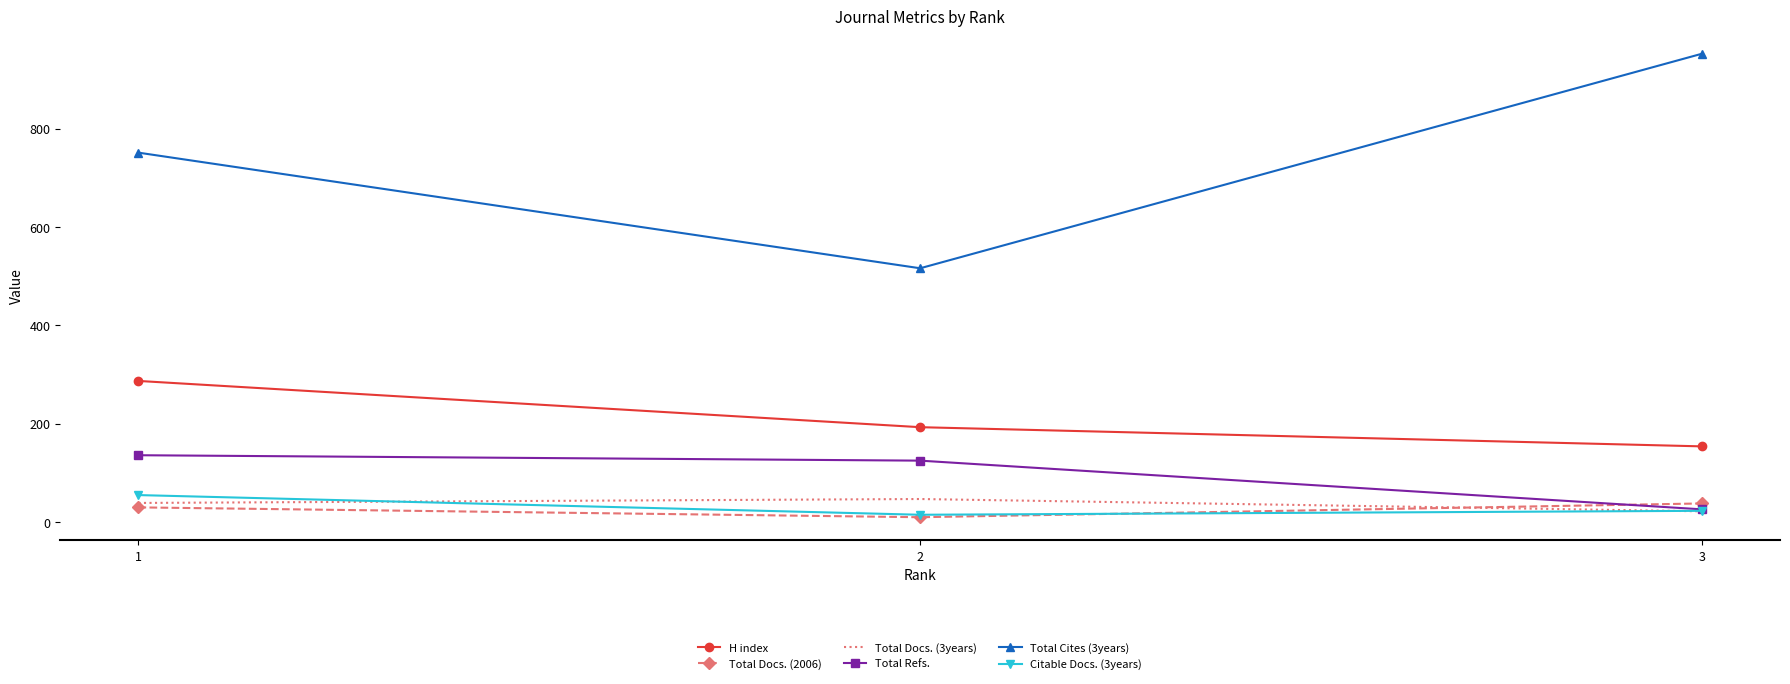

What is the greatest value displayed?

952